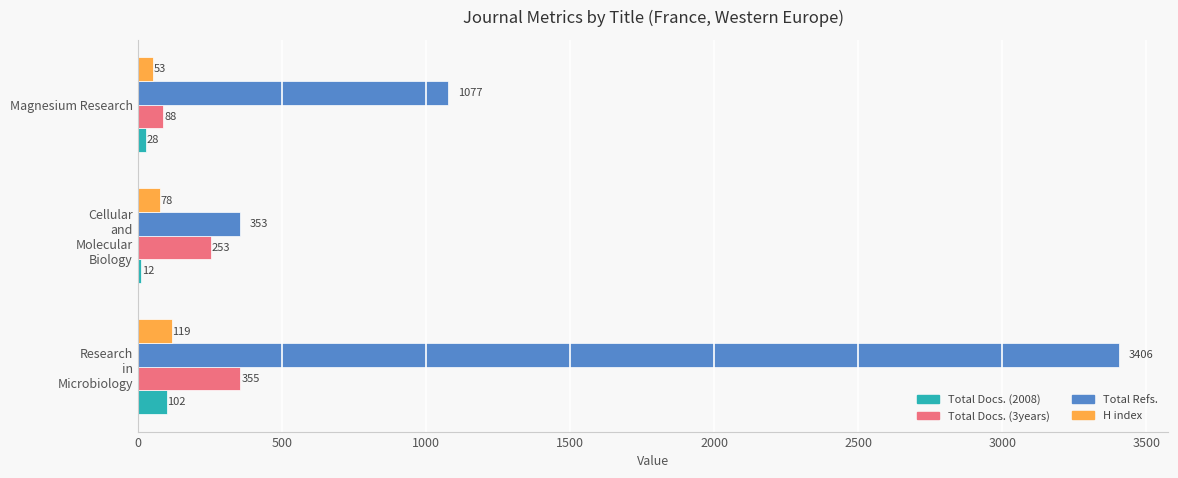

List the series in order of their peak value, highest first.

Total Refs., Total Docs. (3years), H index, Total Docs. (2008)